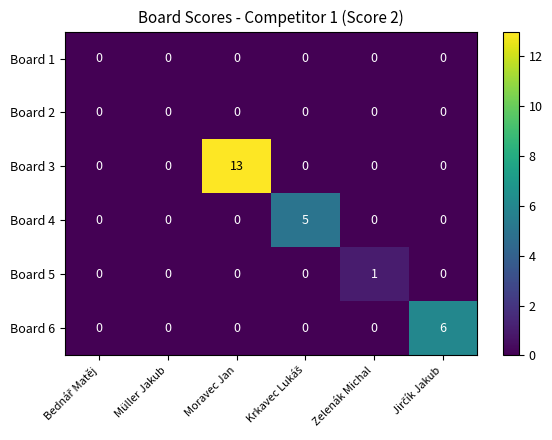

At which category is the sum across all series the highest?

Moravec Jan